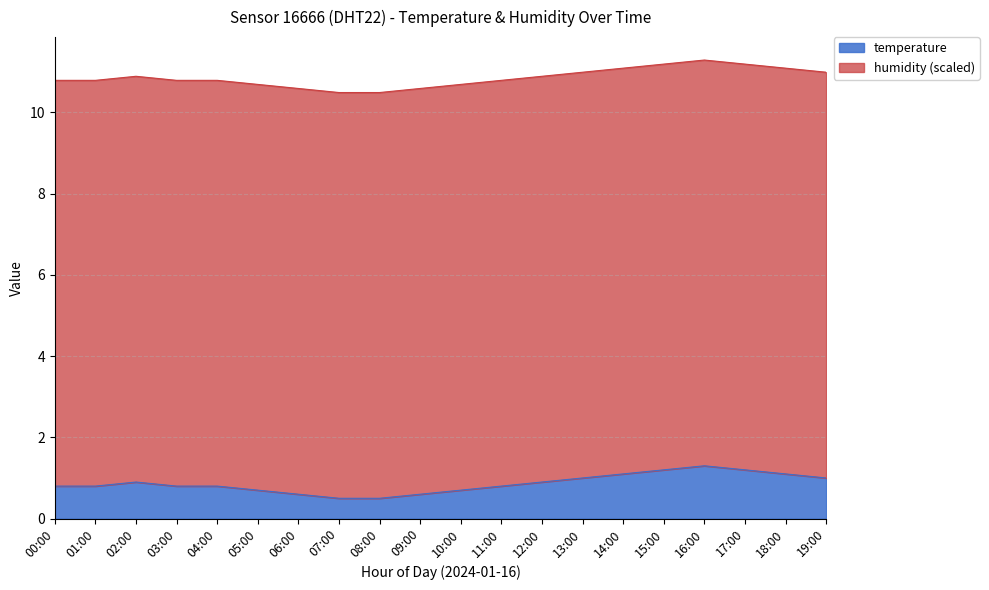

Reading left to right, extract all data points from this chart.

00:00=0.8	01:00=0.8	02:00=0.9	03:00=0.8	04:00=0.8	05:00=0.7	06:00=0.6	07:00=0.5	08:00=0.5	09:00=0.6	10:00=0.7	11:00=0.8	12:00=0.9	13:00=1.0	14:00=1.1	15:00=1.2	16:00=1.3	17:00=1.2	18:00=1.1	19:00=1.0